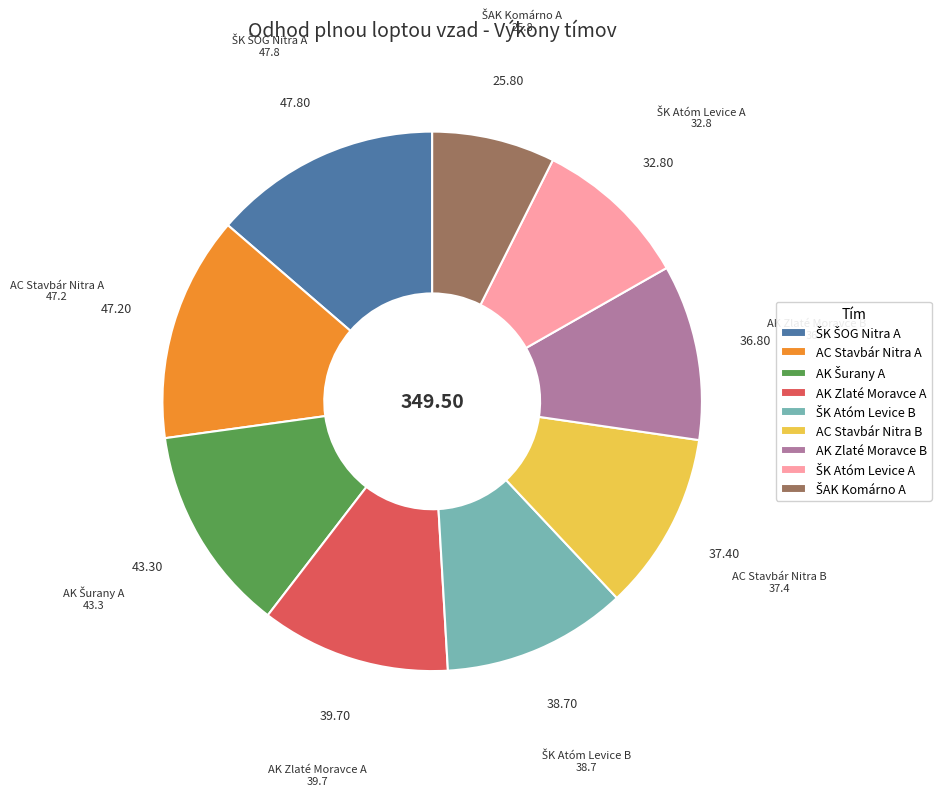

Is there a majority slice in this chart?

No